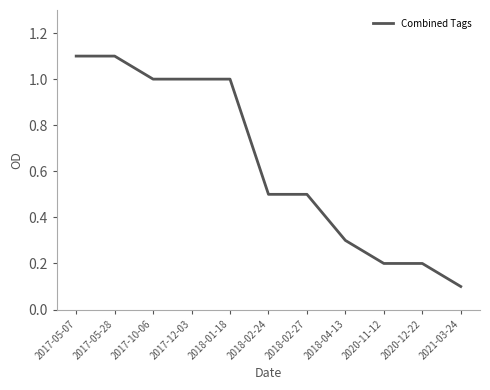

What is the difference between the maximum and minimum values?

1.0